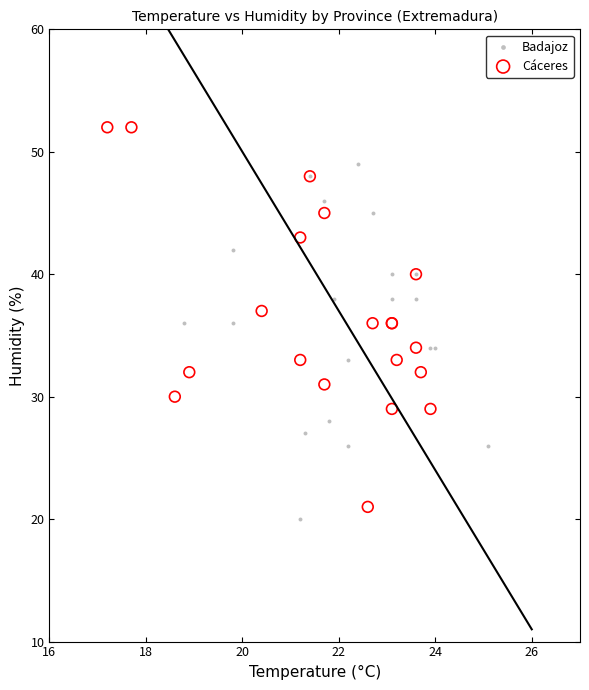

Which series reaches the maximum Y coordinate?

Cáceres